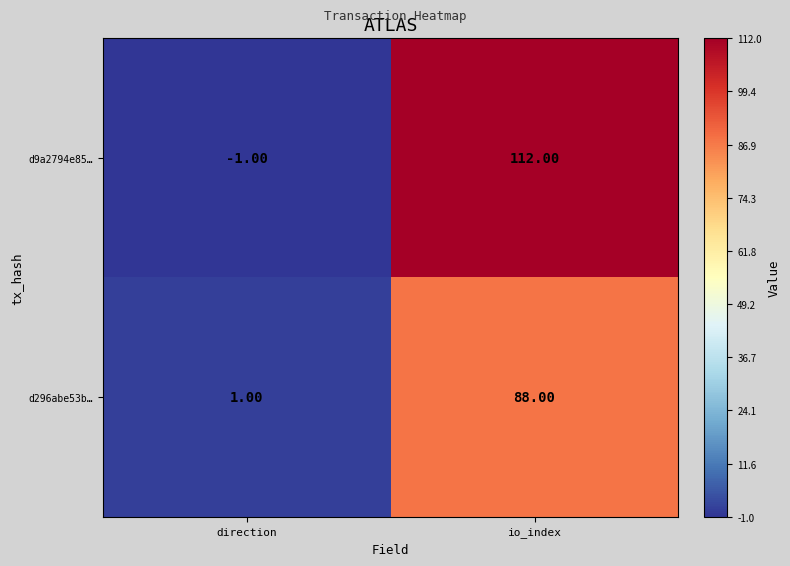

Where is d9a2794e85… nearest to the value 55?

direction